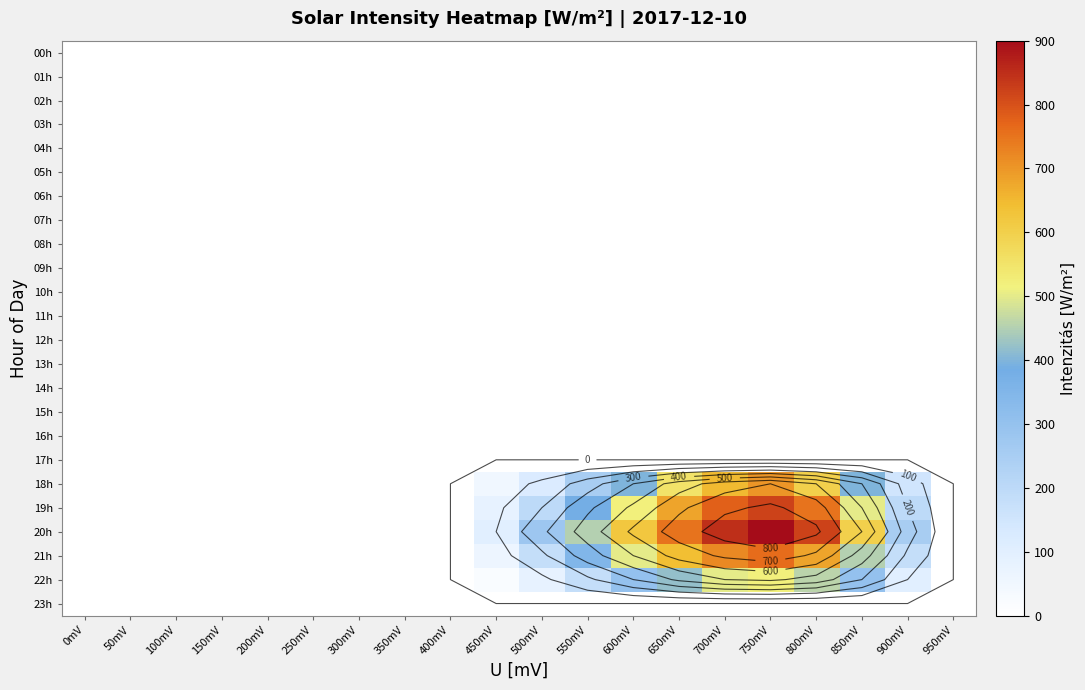

At how many categories does at least one series exceed 63?

10